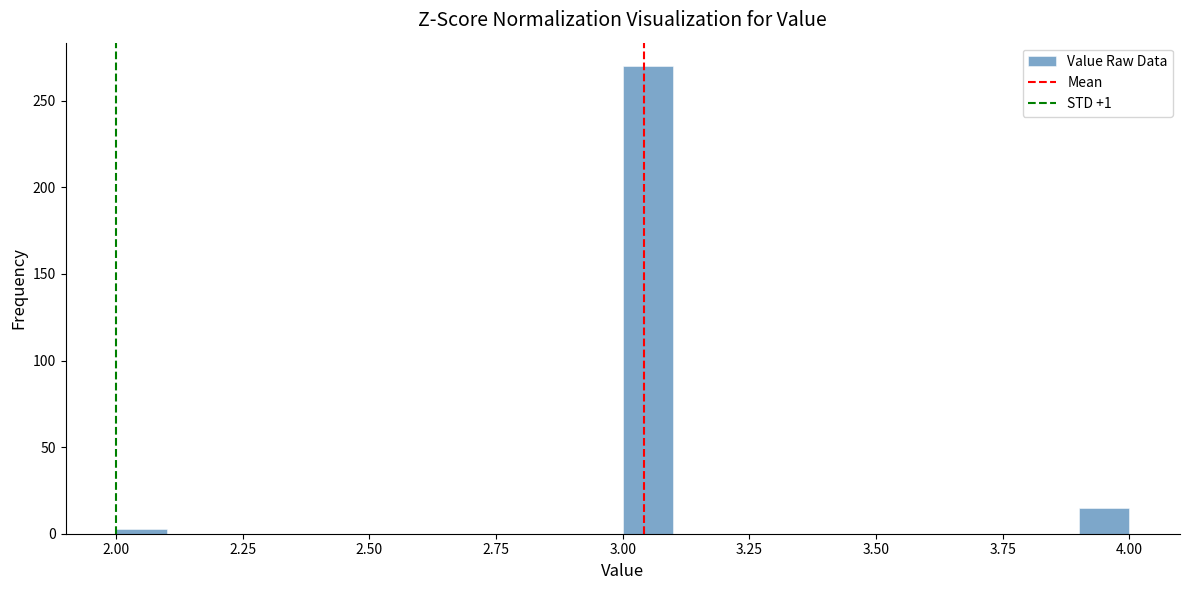

Read against the x-axis, roughly where is the centre of the tallest bar?

3.05